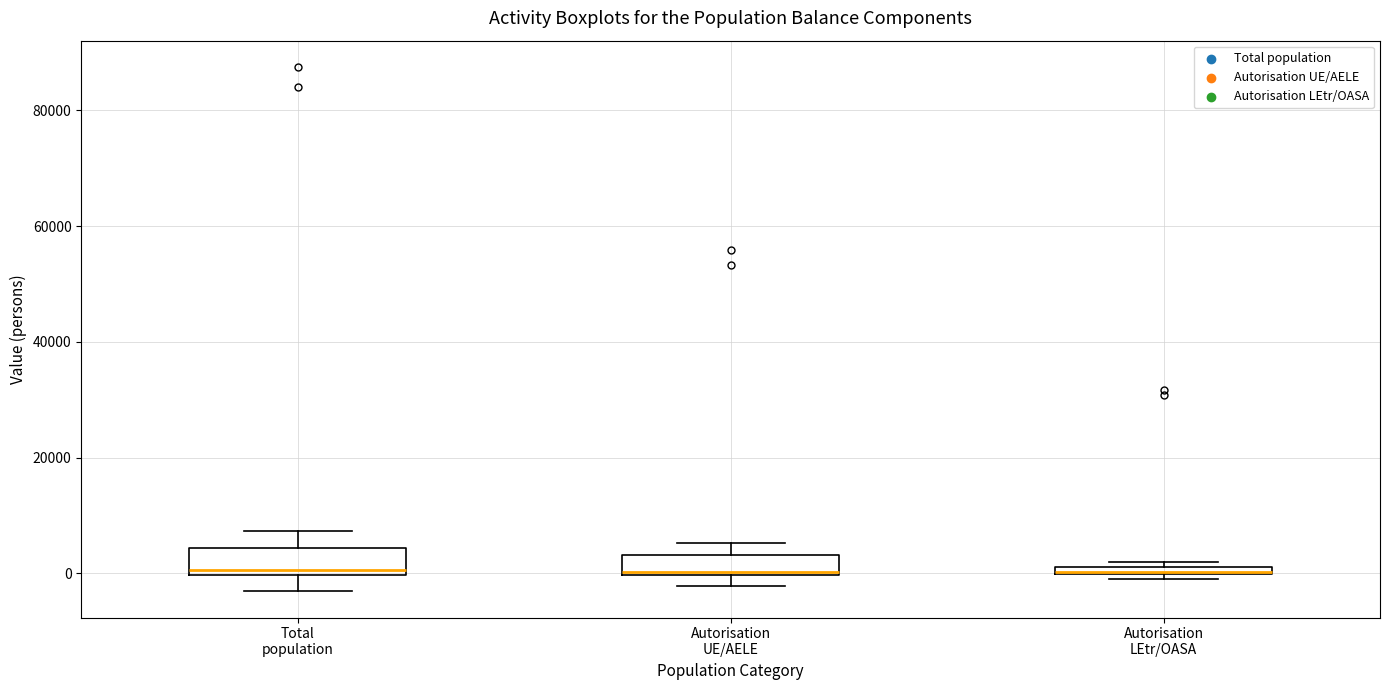

Where is the lower edge of the box for Autorisation UE/AELE on the y-axis? The values are not printed on the chart, so give them approximately, as read against the axis.

0